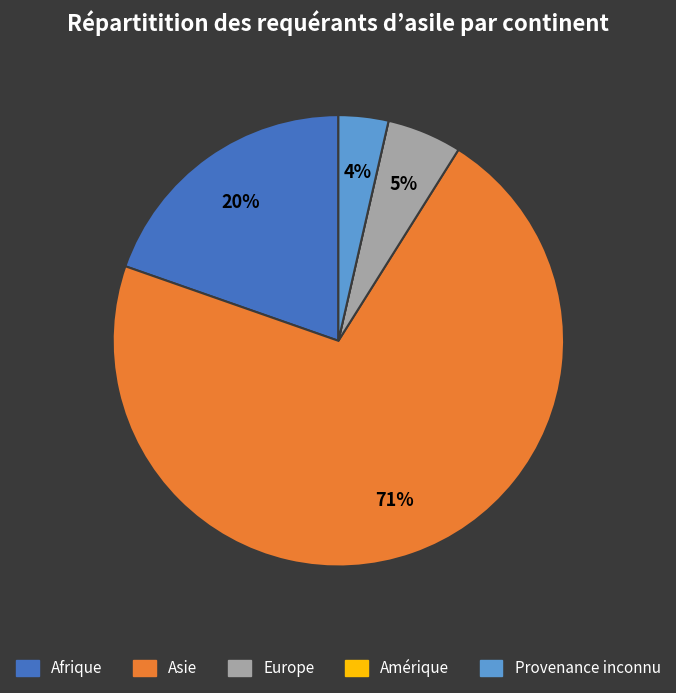

Which category has the biggest portion of the pie?

Asie